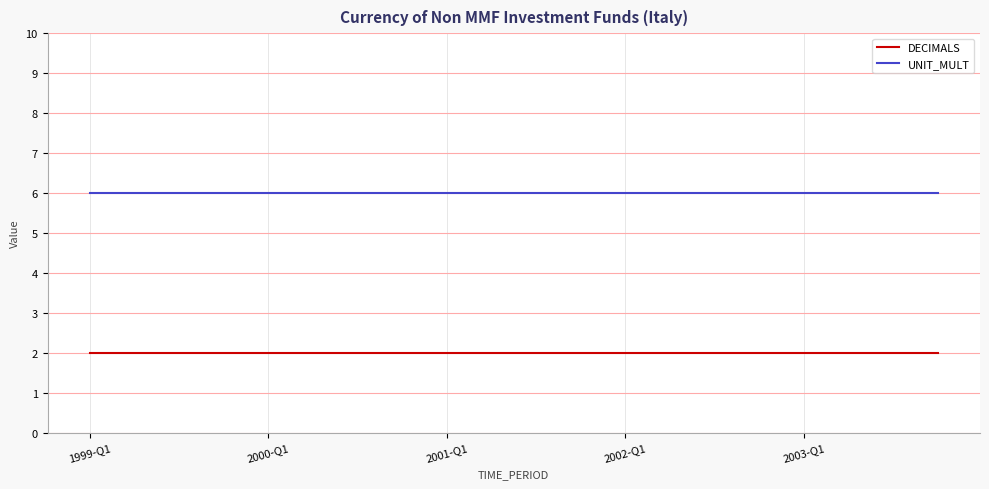

Rank the series by their average value, from lowest to highest.

DECIMALS, UNIT_MULT